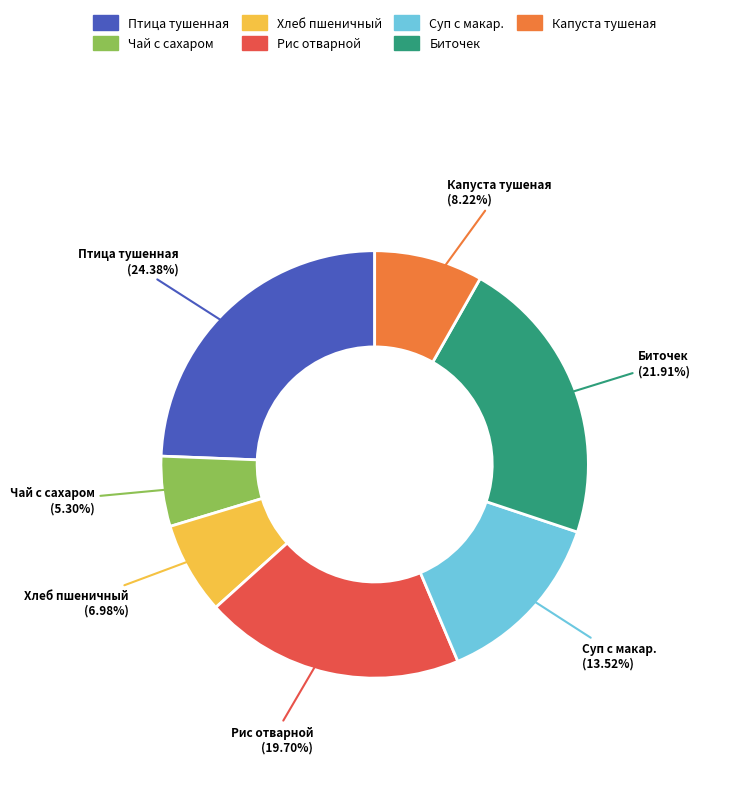

True or false: Хлеб пшеничный accounts for 17% of the total.

False